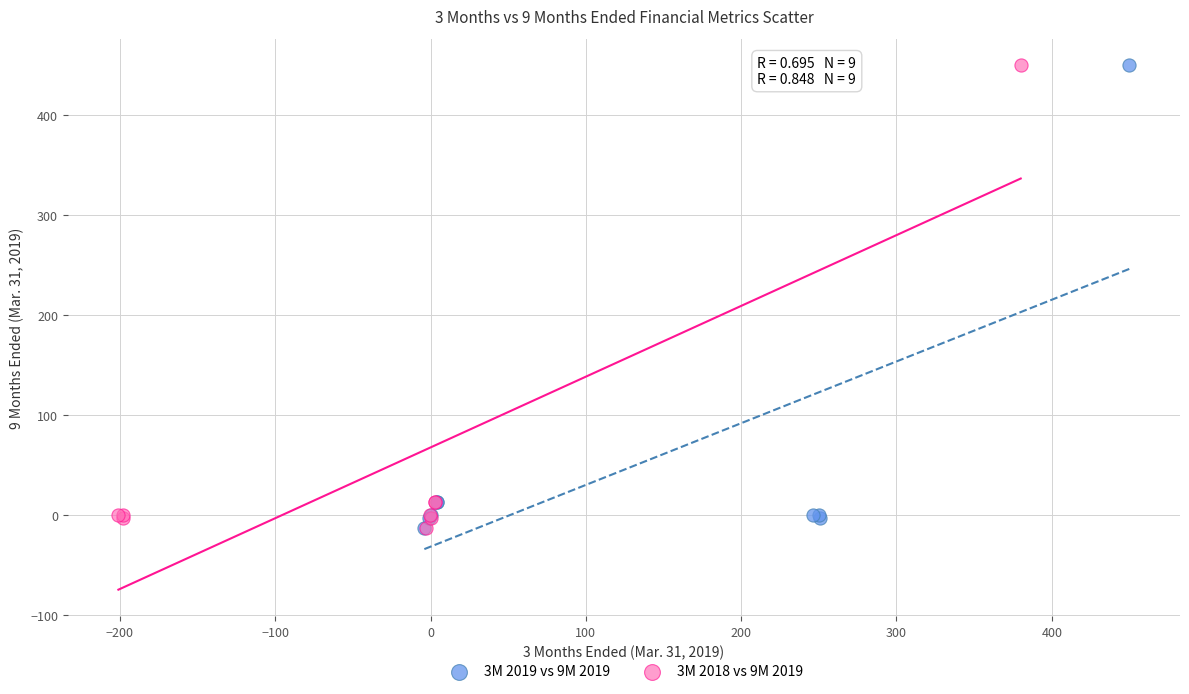

What are all the series names shown in the legend?

3M 2019 vs 9M 2019, 3M 2018 vs 9M 2019